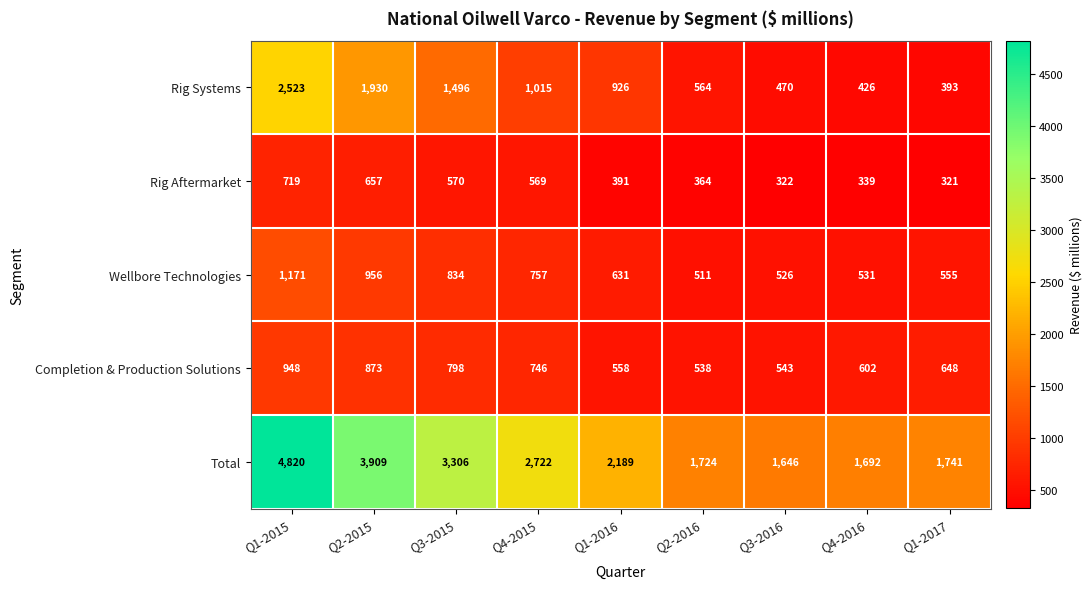

The Rig Aftermarket series shows 431 at Q2-2015. True or false?

False